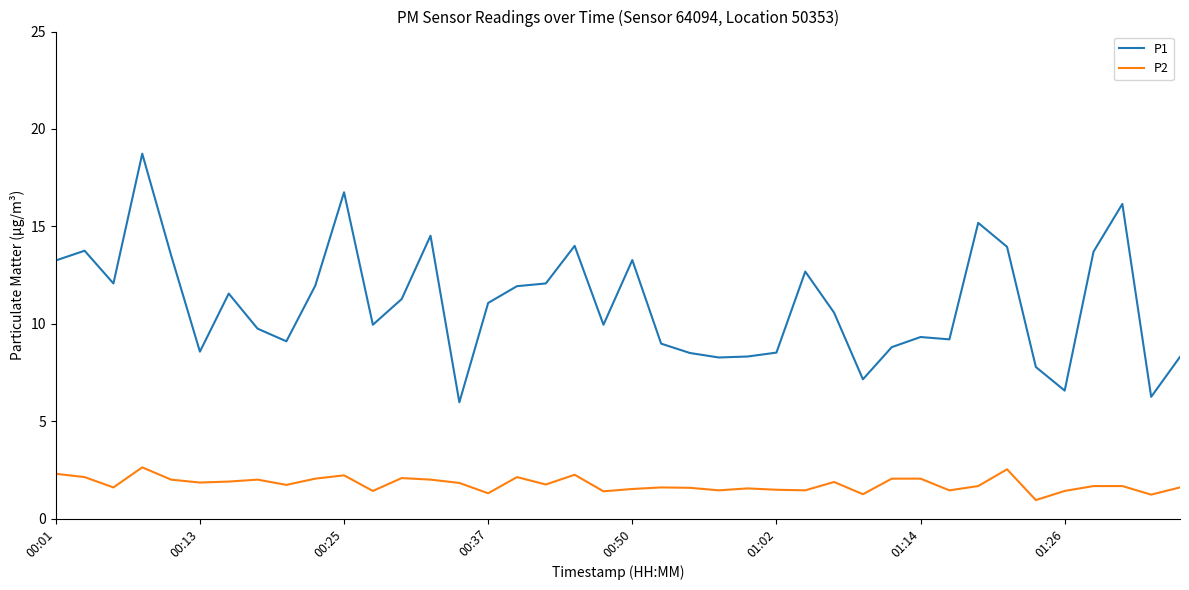

Which series has the largest range (max minus min)?

P1